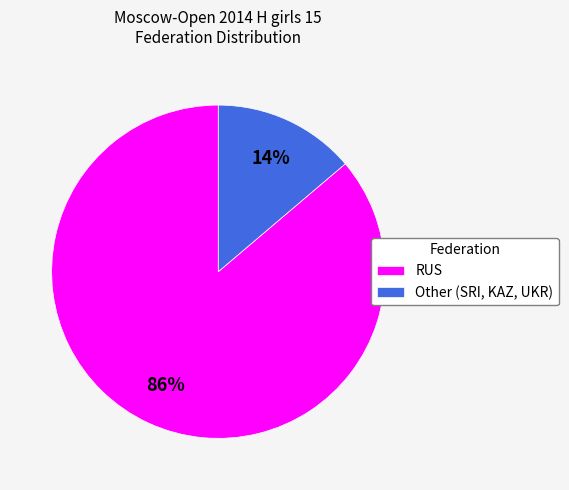

What is the smallest slice in the pie chart?

Other